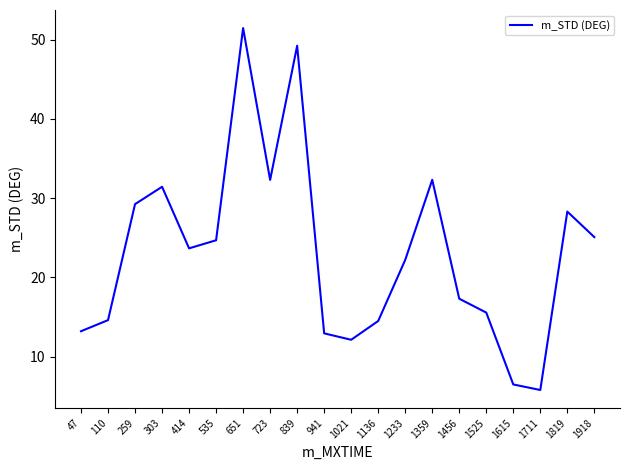

What is the maximum value shown in the chart?

51.5